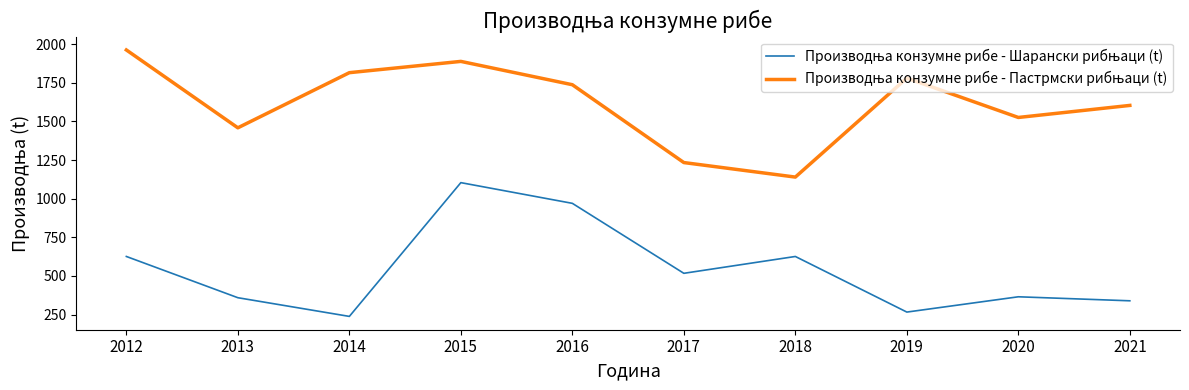

Which label corresponds to the largest value in the chart?

2012